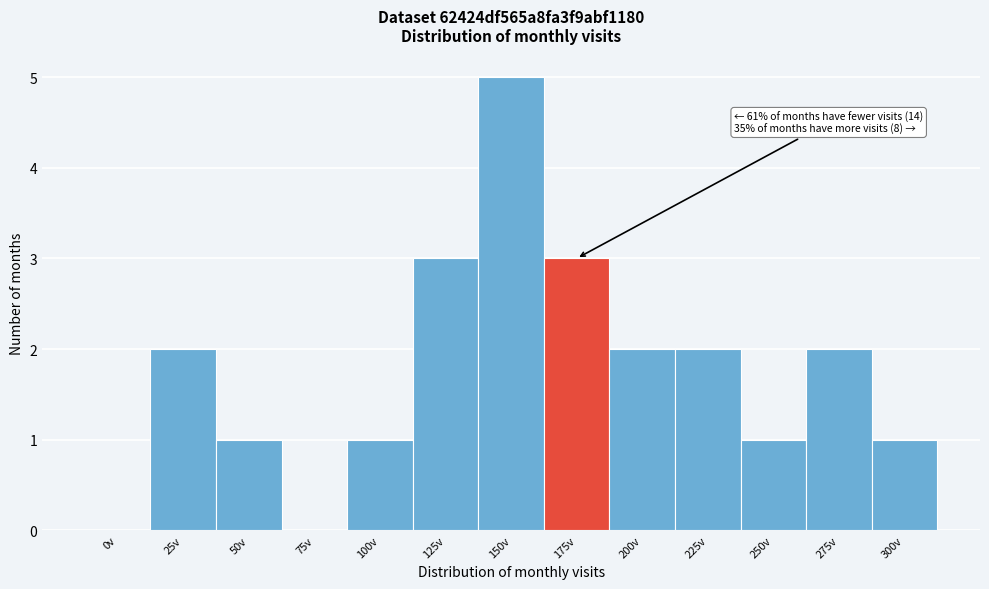

Reading left to right, list all the values displayed in this chart.

0v=0	25v=2	50v=1	75v=0	100v=1	125v=3	150v=5	175v=3	200v=2	225v=2	250v=1	275v=2	300v=1